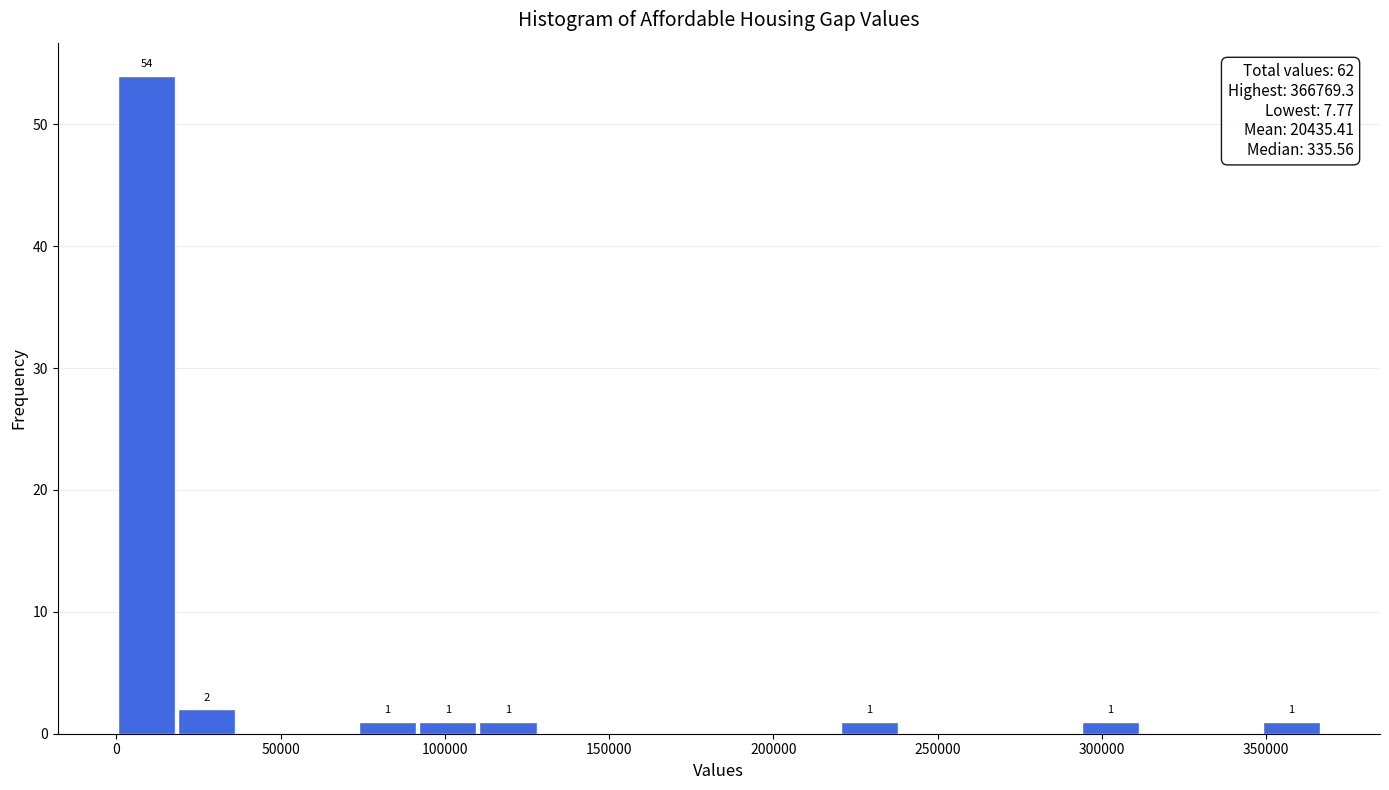

Around what value on the x-axis is the tallest bar? Give the approximate position of its centre, as read against the axis.

10000